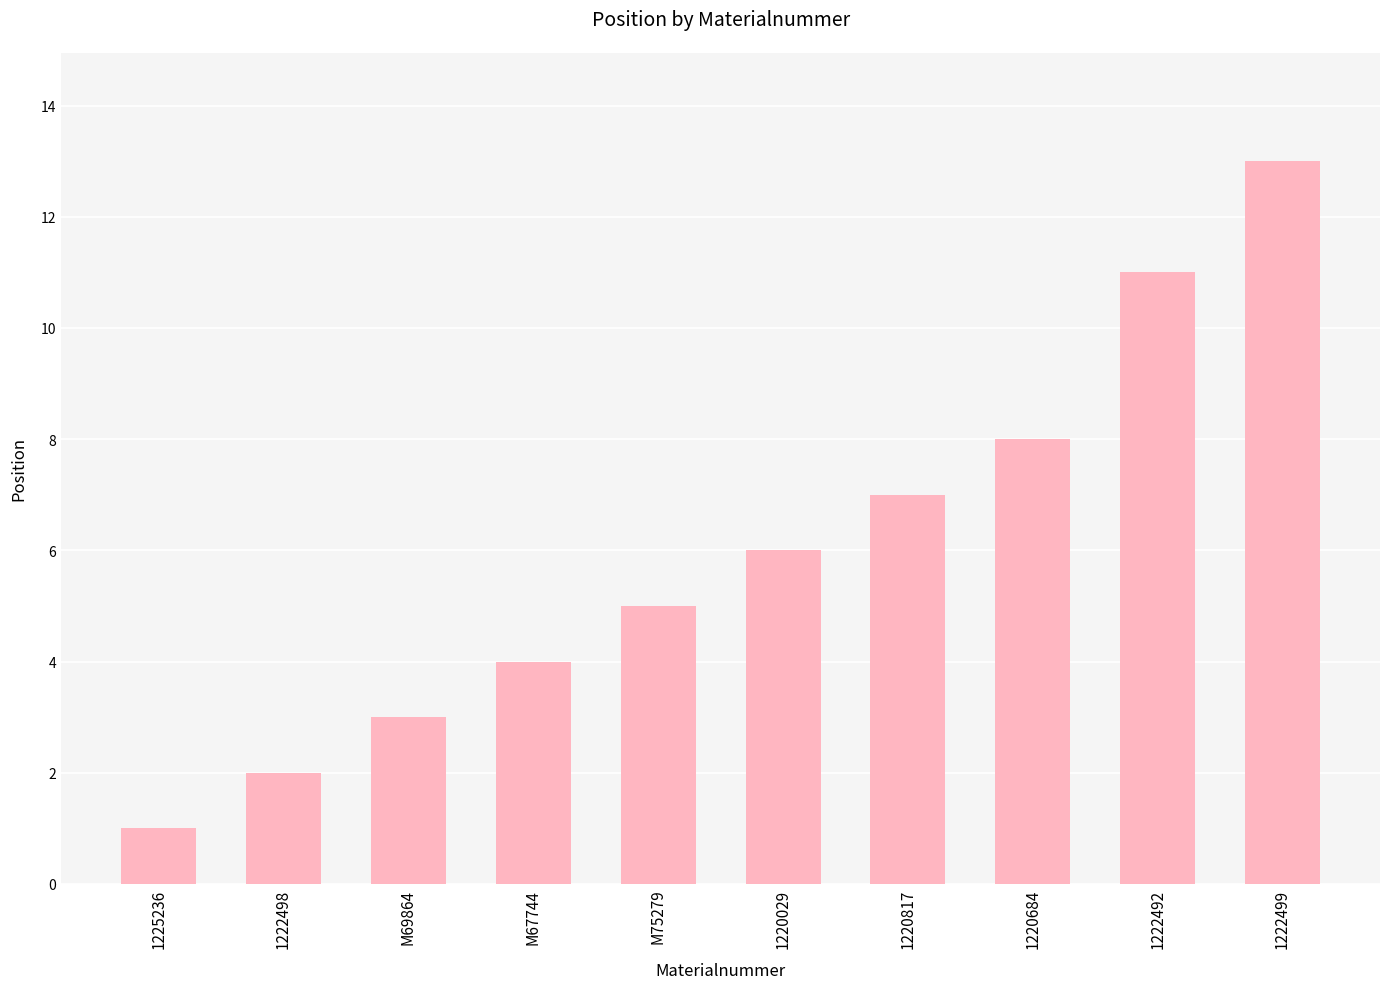

At which label is the value closest to 7?

1220817